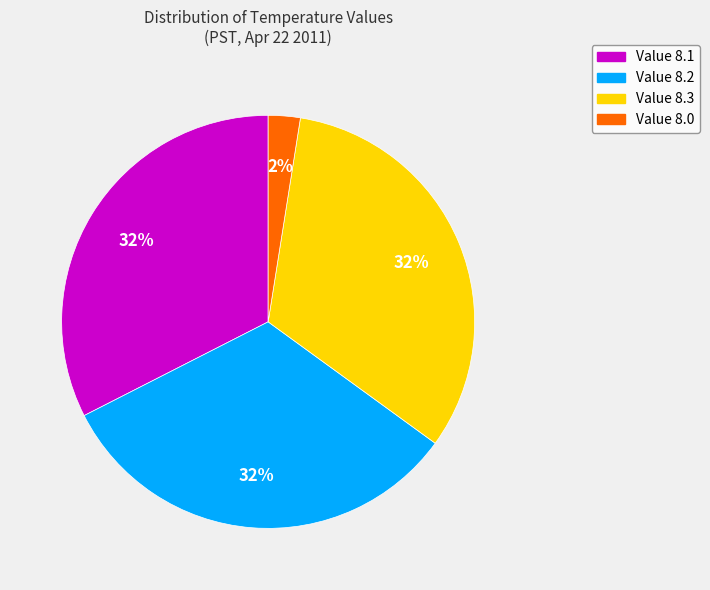

Count the number of slices in the pie.

4